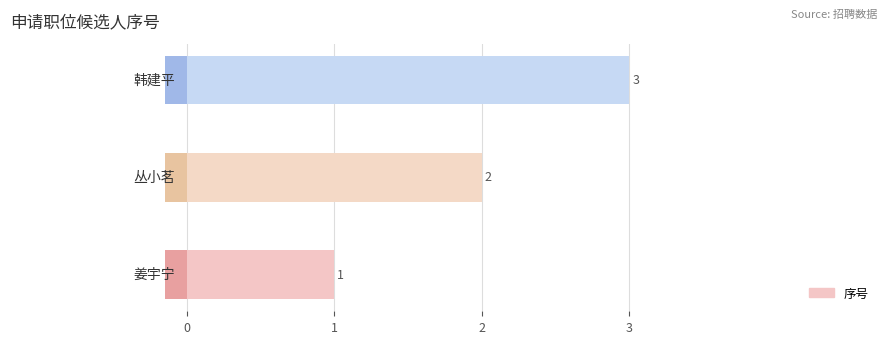

What is the value of the 3rd bar from the left?

3